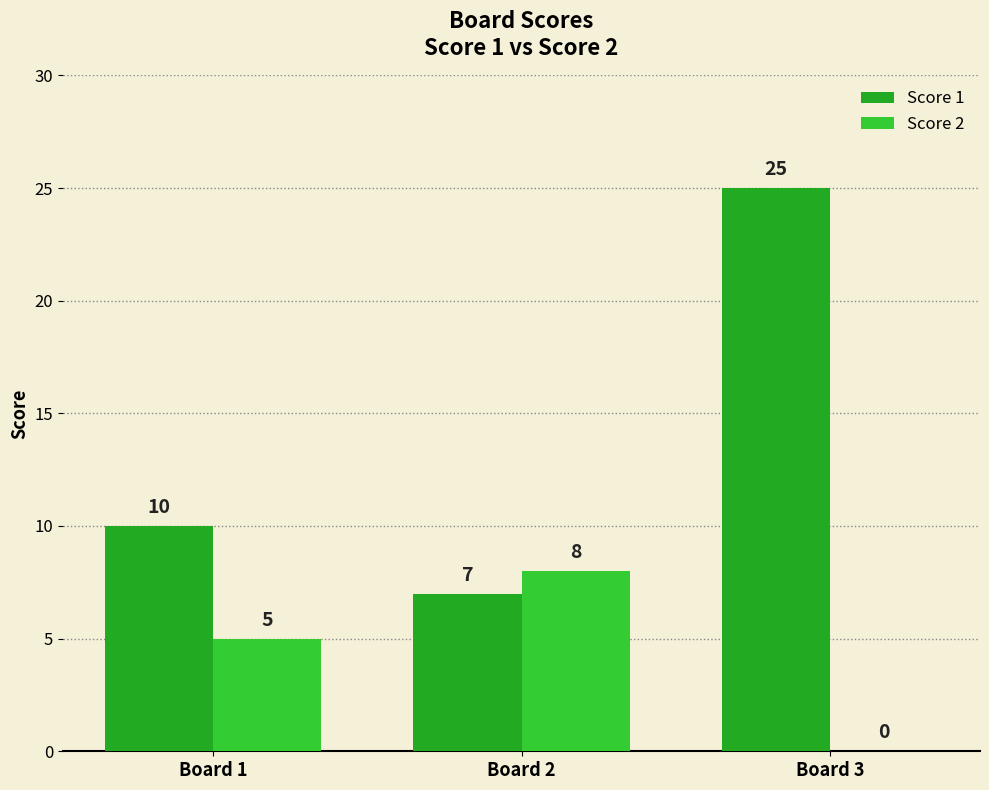

Which label corresponds to the largest value in the chart?

Board 3